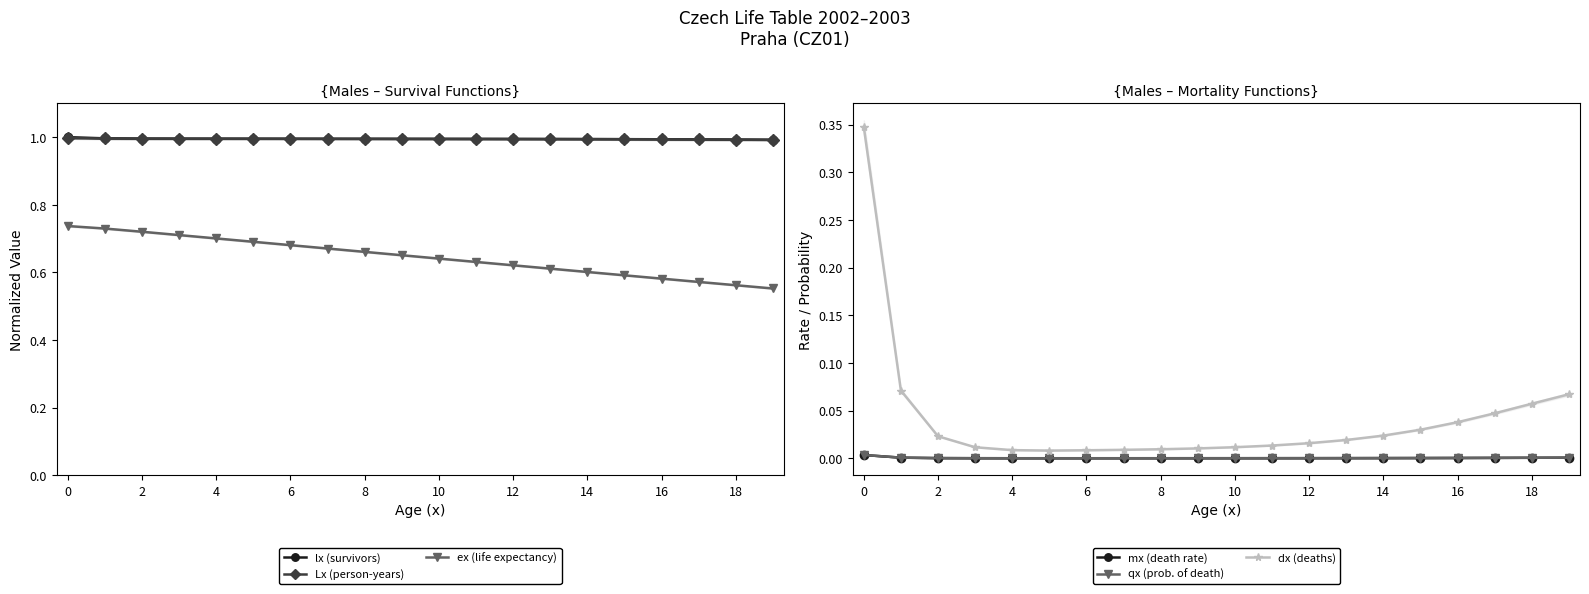

True or false: ex (life expectancy) and lx (survivors) intersect in this chart.

False